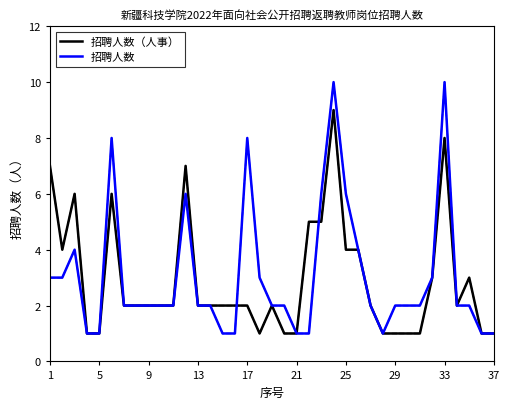

Rank the series by their maximum value, from lowest to highest.

招聘人数（人事）, 招聘人数